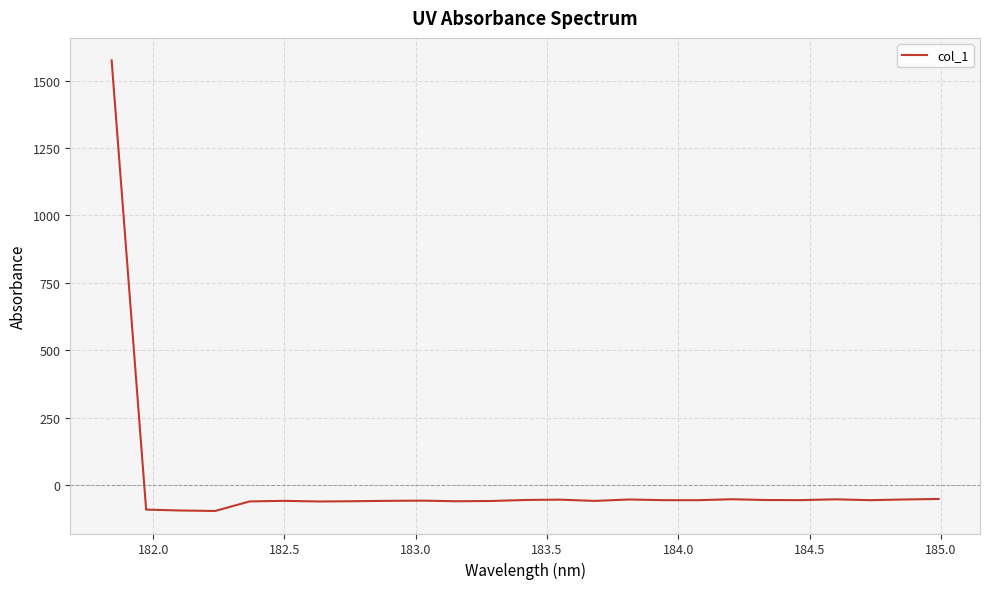

What is the difference between the second highest and minimum values?

44.5